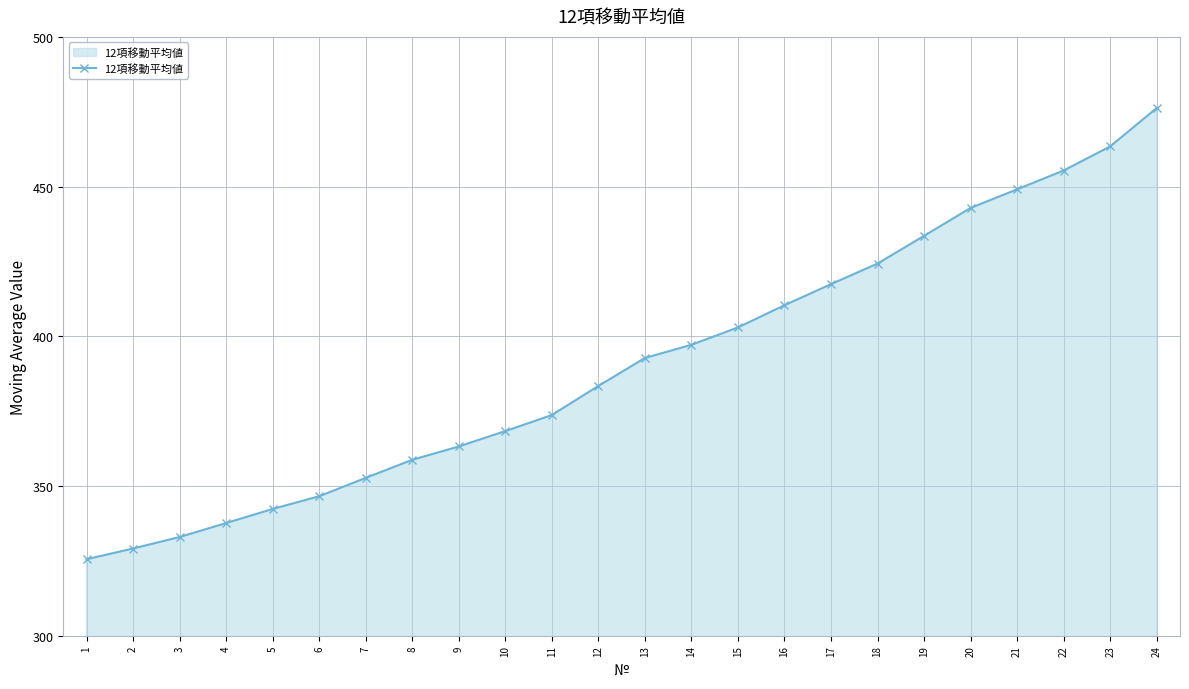

The chart shows a value of 368.3 at 10. True or false?

True